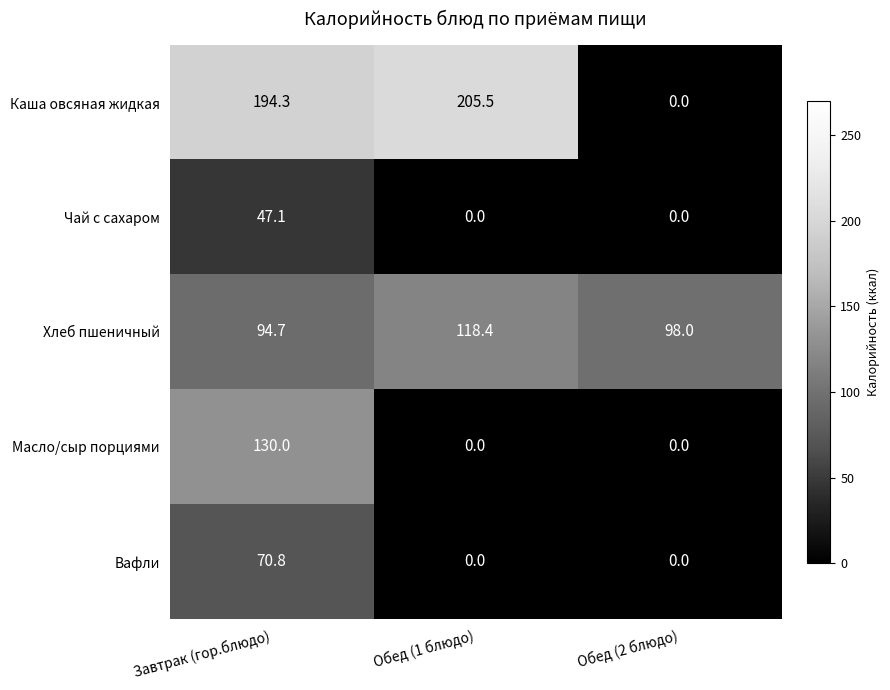

Rank the series by their maximum value, from highest to lowest.

Каша овсяная жидкая, Масло/сыр порциями, Хлеб пшеничный, Вафли, Чай с сахаром